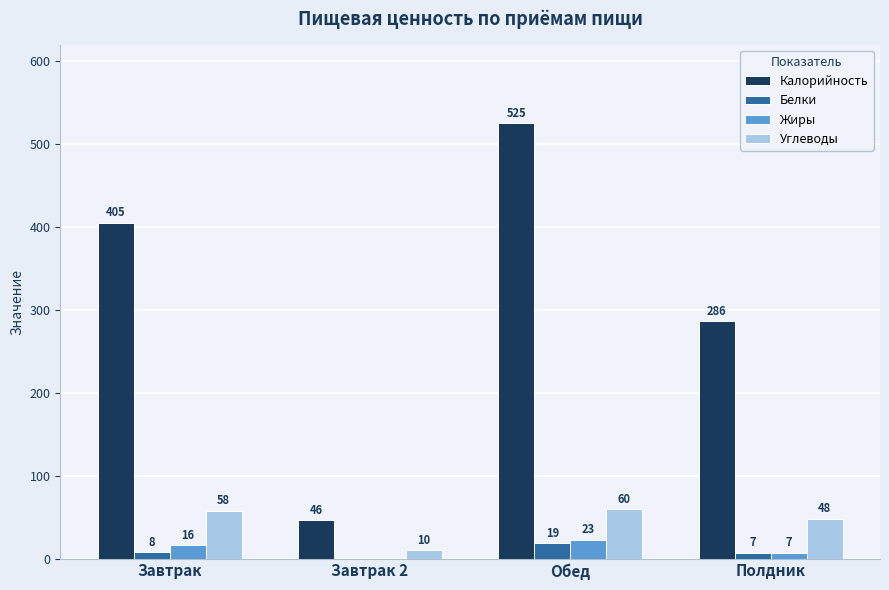

Between Завтрак 2 and Обед, which series saw the biggest shift?

Калорийность